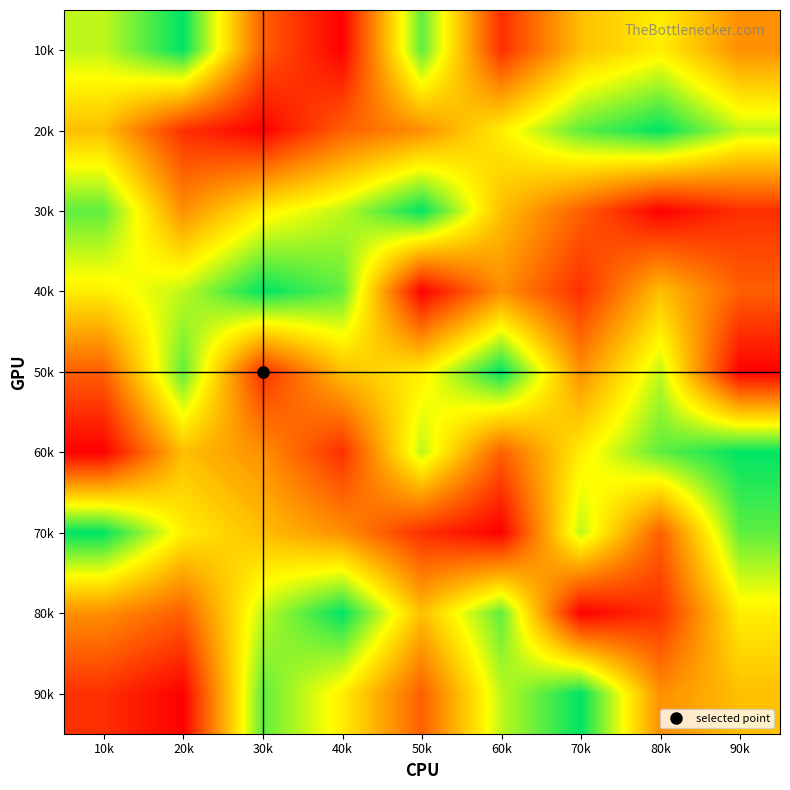

Which label corresponds to the largest value in the chart?

20k